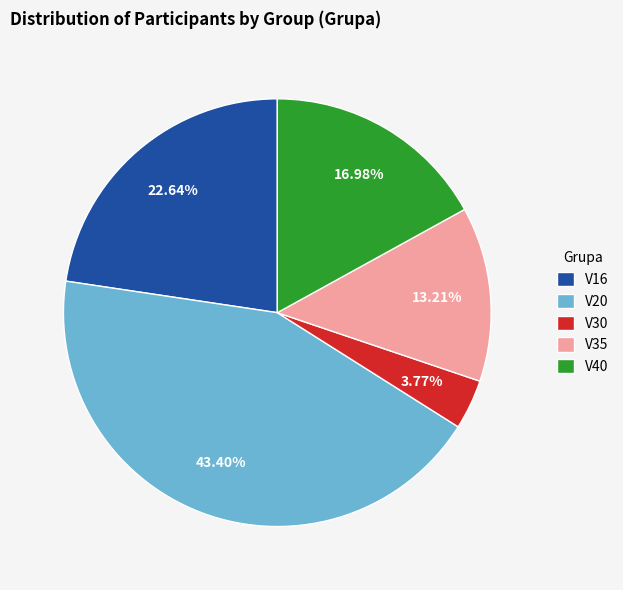

Rank the categories by value from lowest to highest.

V30, V35, V40, V16, V20